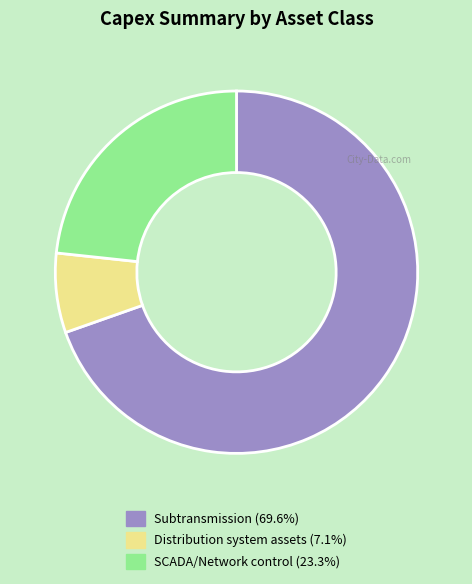

Does any single category account for the majority?

Yes